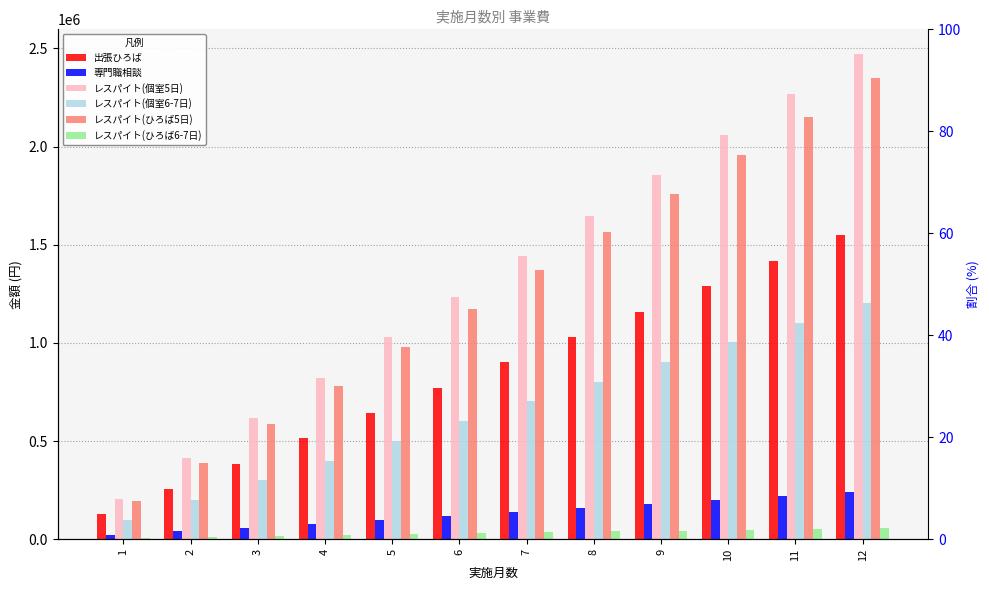

What are all the series names shown in the legend?

出張ひろば, 専門職相談, レスパイト(個室5日), レスパイト(個室6-7日), レスパイト(ひろば5日), レスパイト(ひろば6-7日)